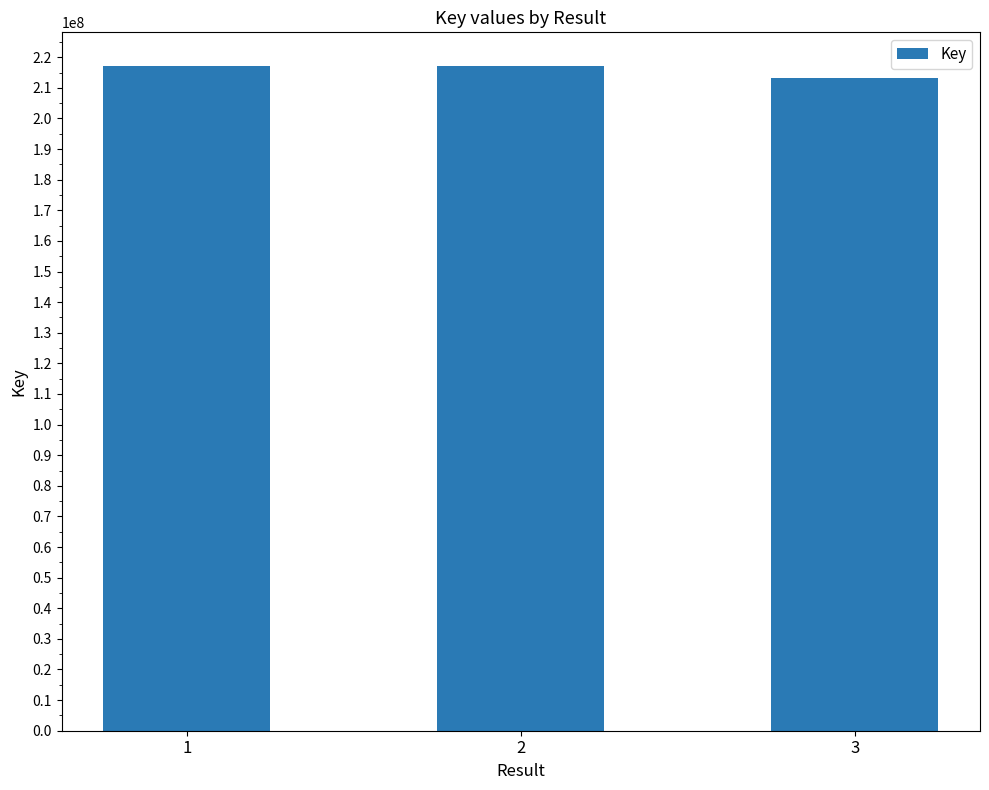

What is the minimum value shown in the chart?

213332715